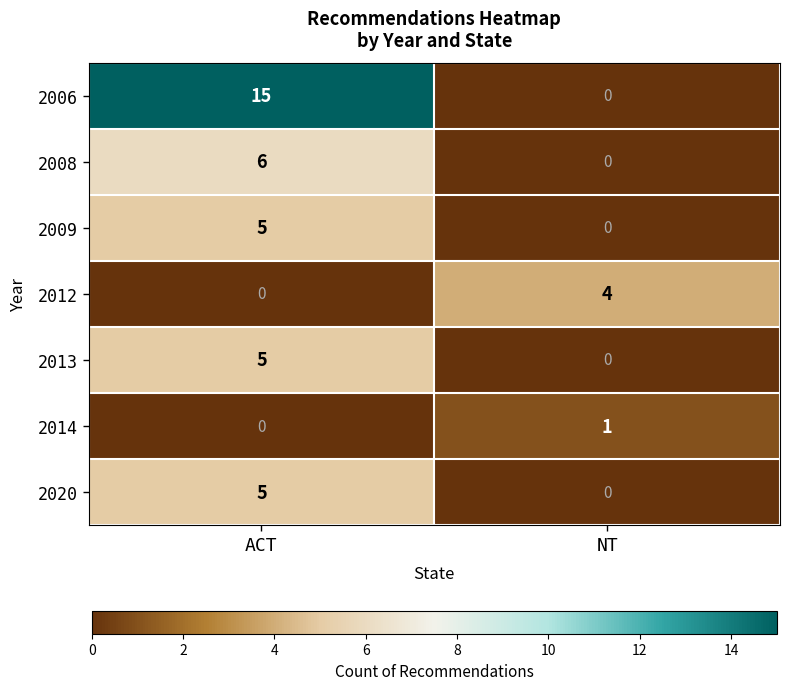

Where is 2020 nearest to the value 2?

NT